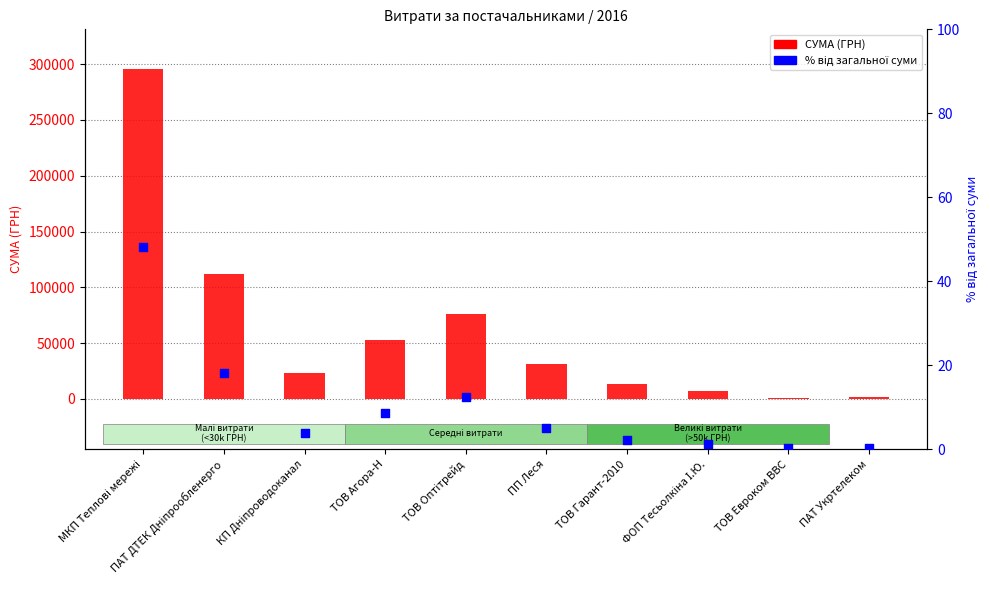

What is the total value across all series at ТОВ Агора-Н?

53037.5